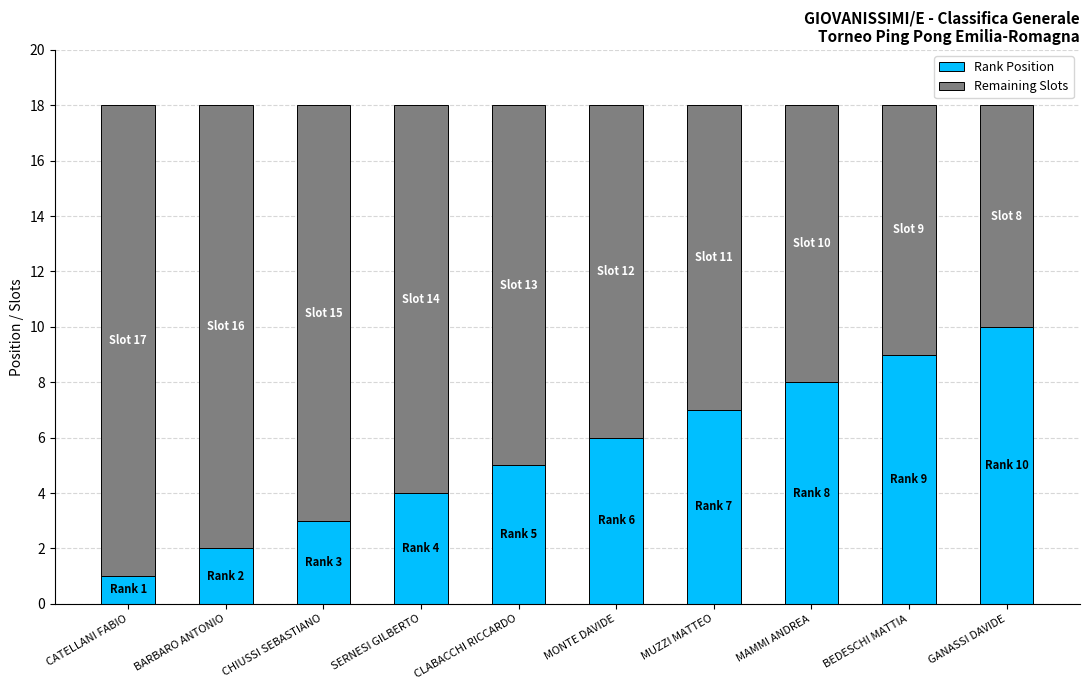

What is the total value across all series at CHIUSSI SEBASTIANO?

18